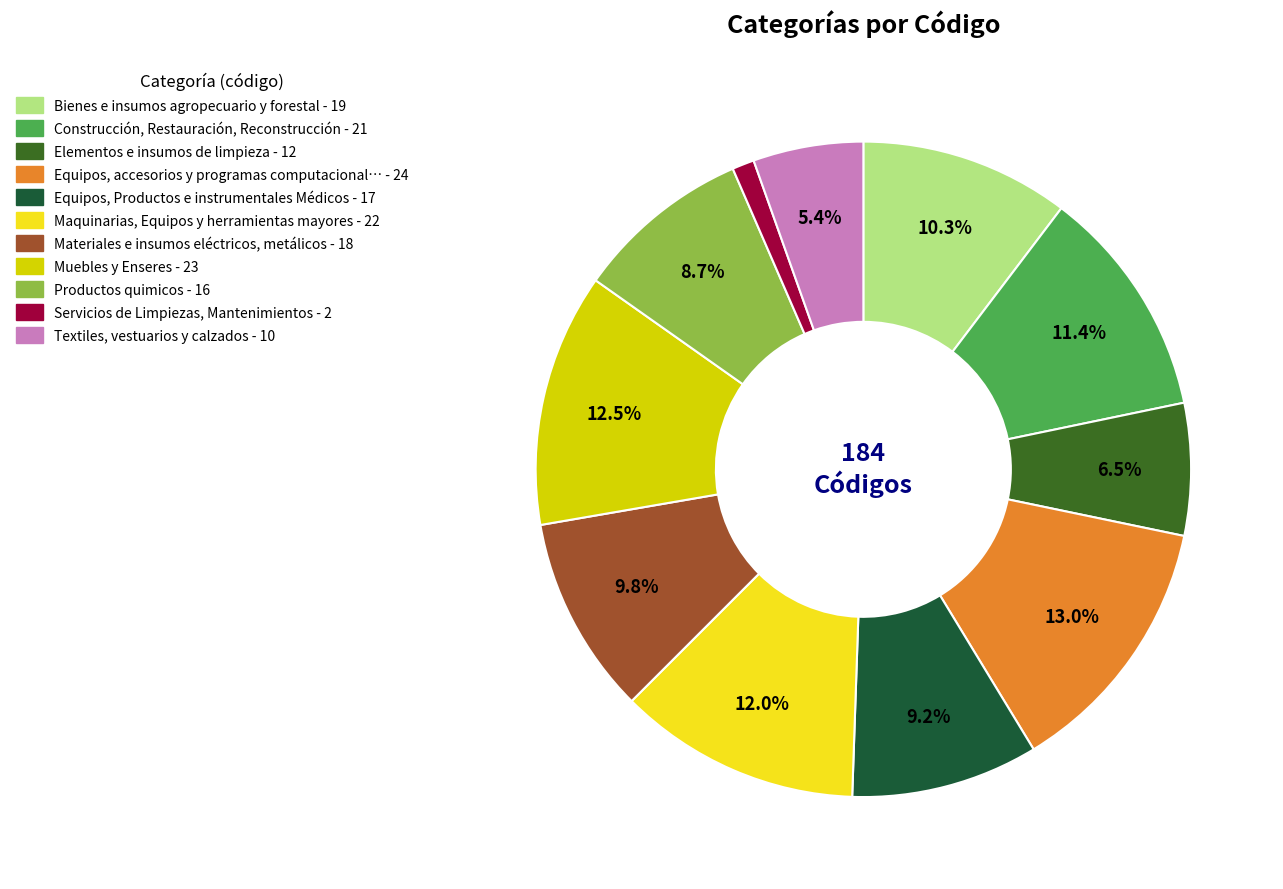

Is there a majority slice in this chart?

No